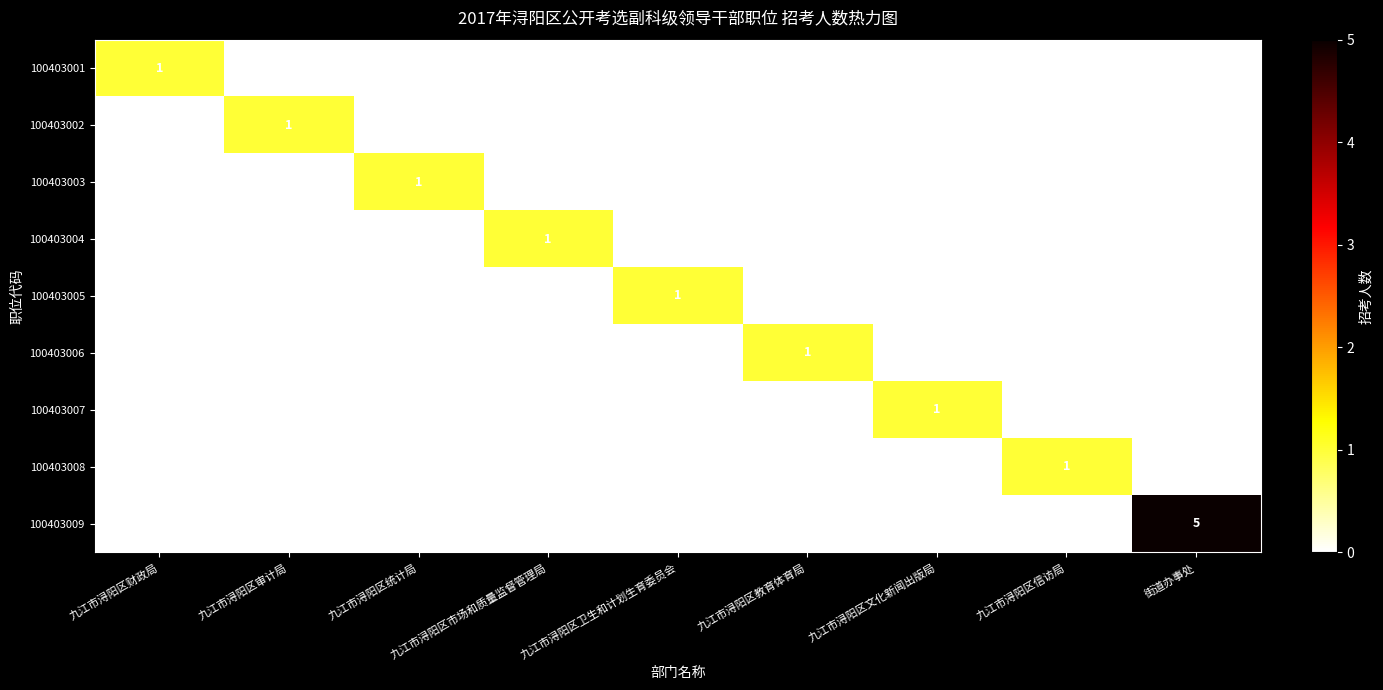

What is the difference between the highest and lowest values at 九江市浔阳区教育体育局?

1